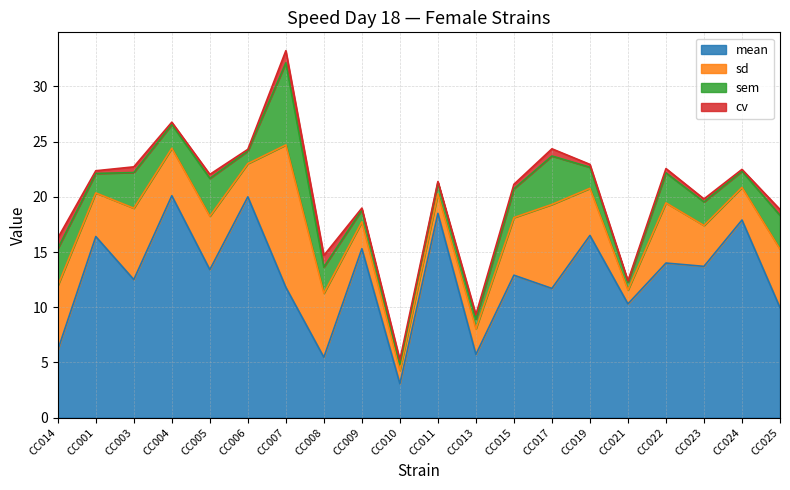

What is the difference between the maximum and minimum values in the mean series?

17.0